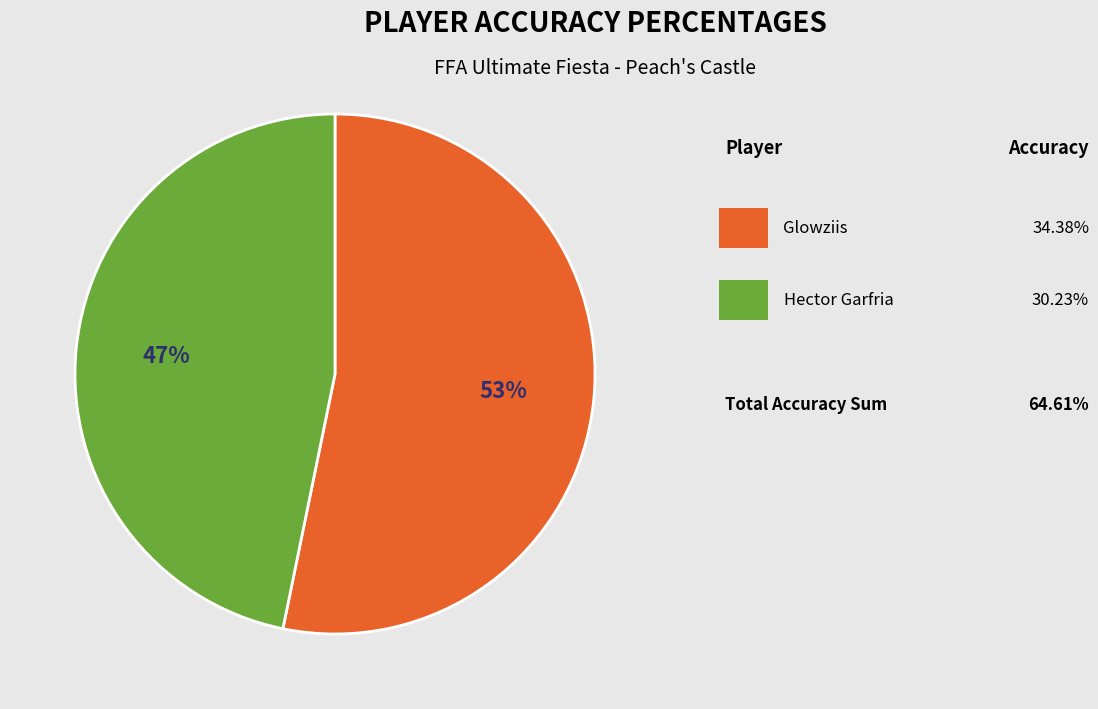

How many segments does this pie chart have?

2